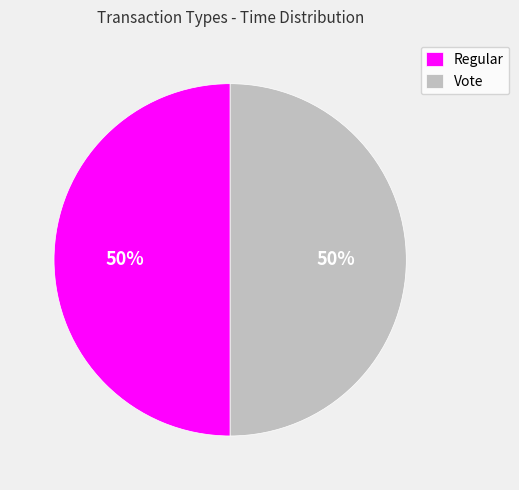

True or false: Vote accounts for 50% of the total.

True